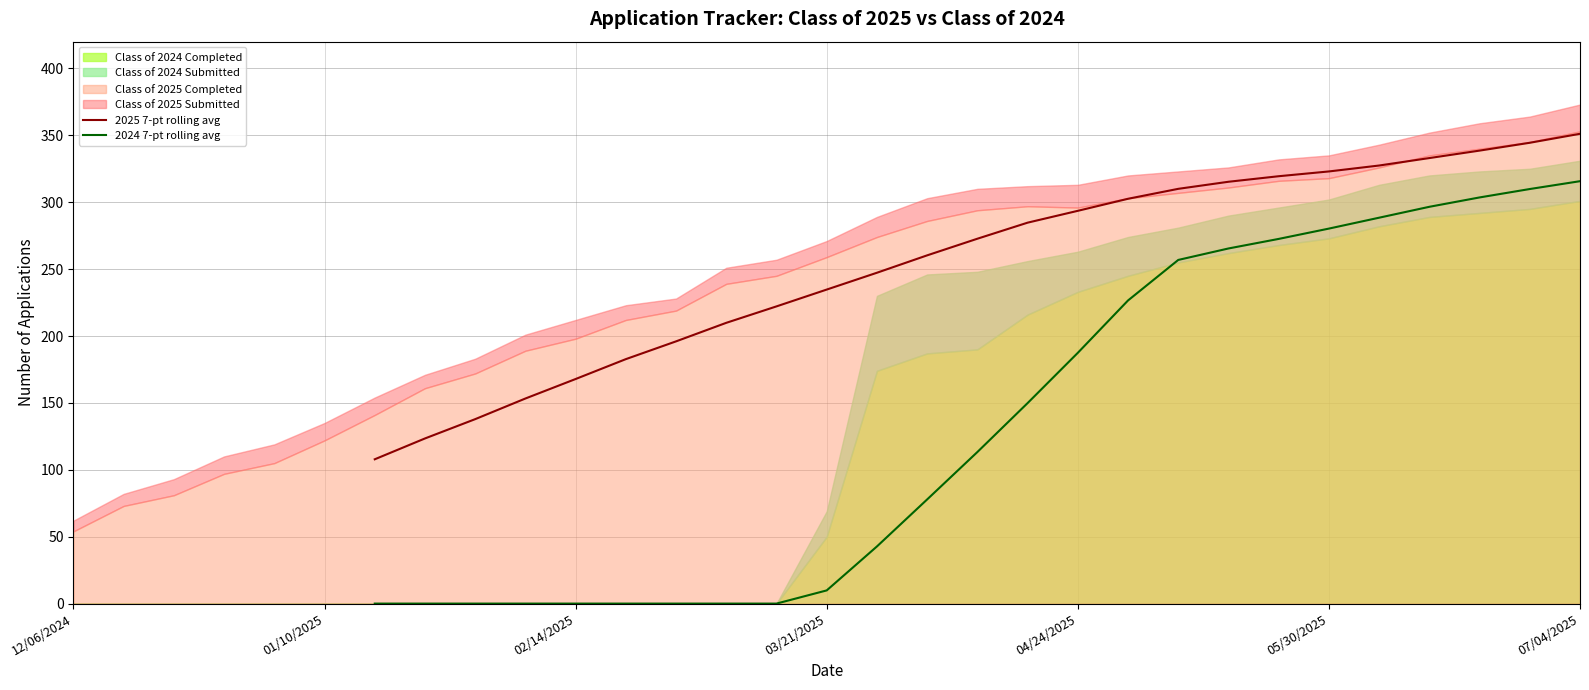

Is the value of 2025 7-pt rolling avg at 9 greater than the value of 2024 7-pt rolling avg at 14?

Yes